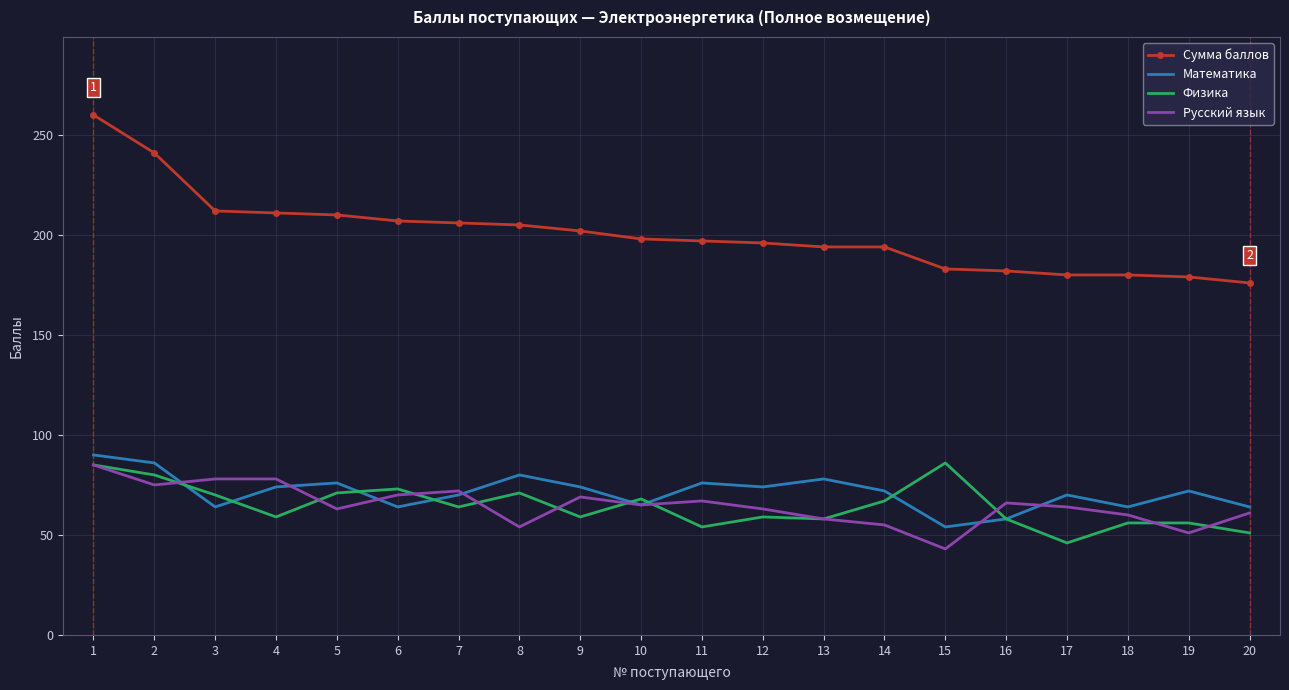

The Сумма баллов series shows 333 at 13. True or false?

False